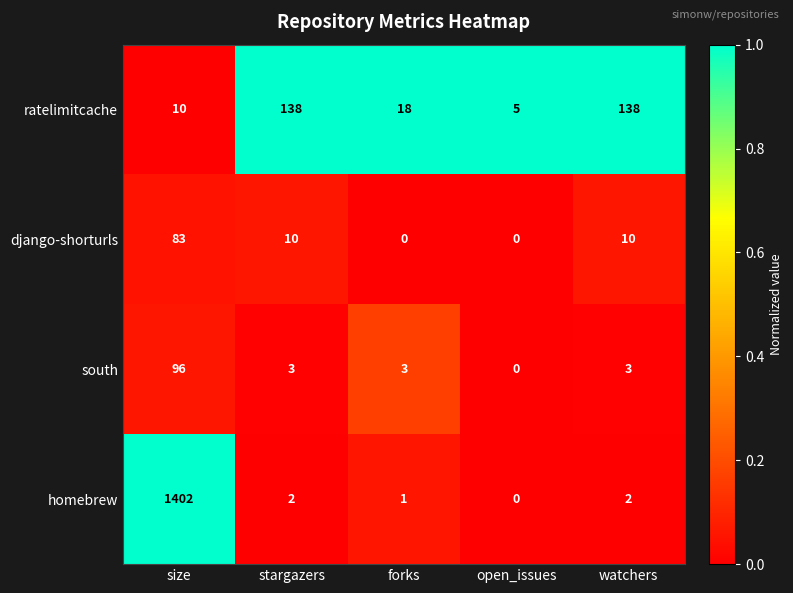

At which label does south reach its minimum?

open_issues